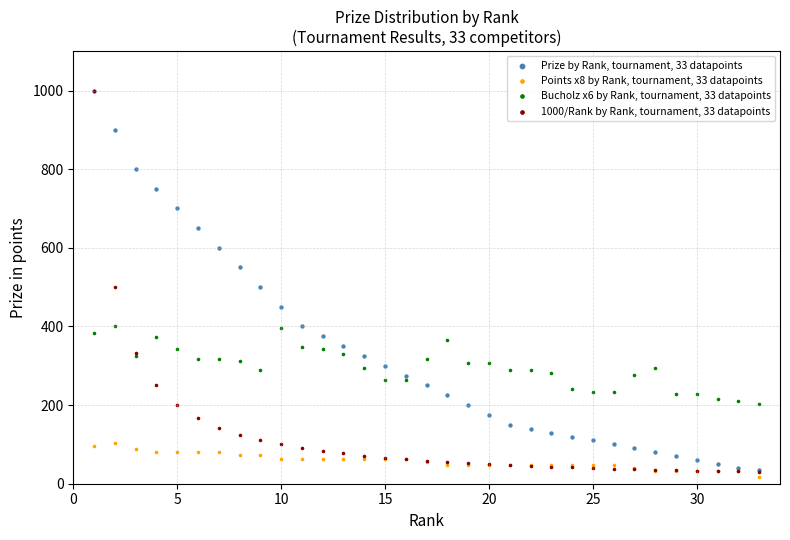

Which series has the widest spread of Y values?

1000/Rank by Rank, tournament, 33 datapoints